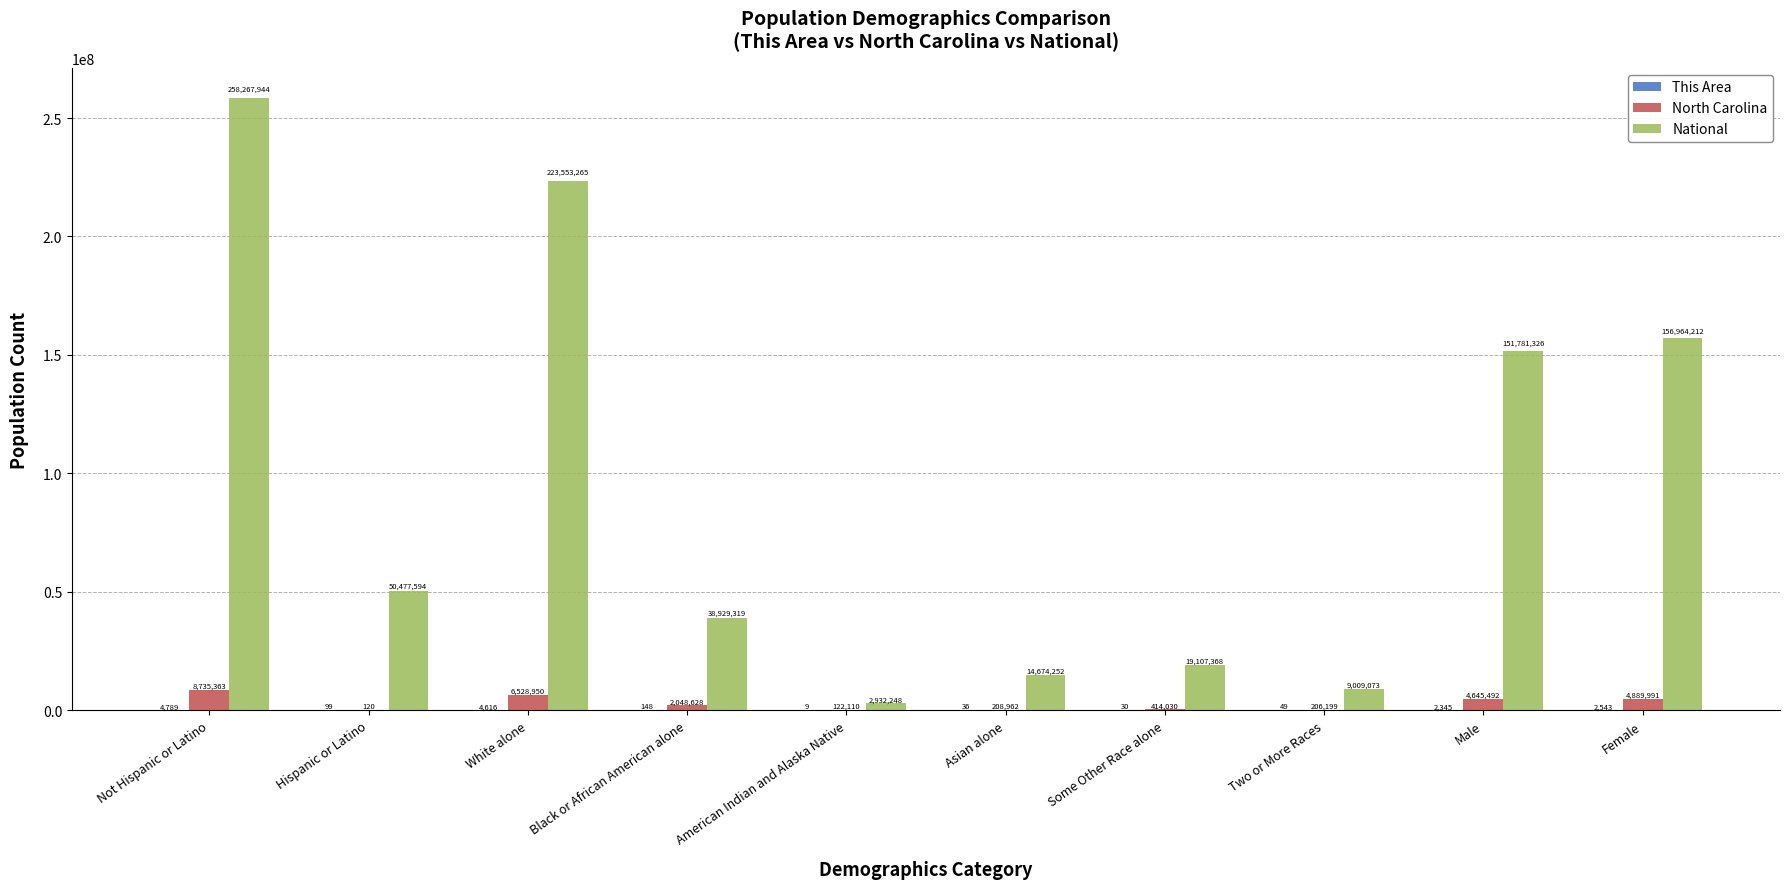

What is the approximate value of National at Not Hispanic or Latino?

258267944